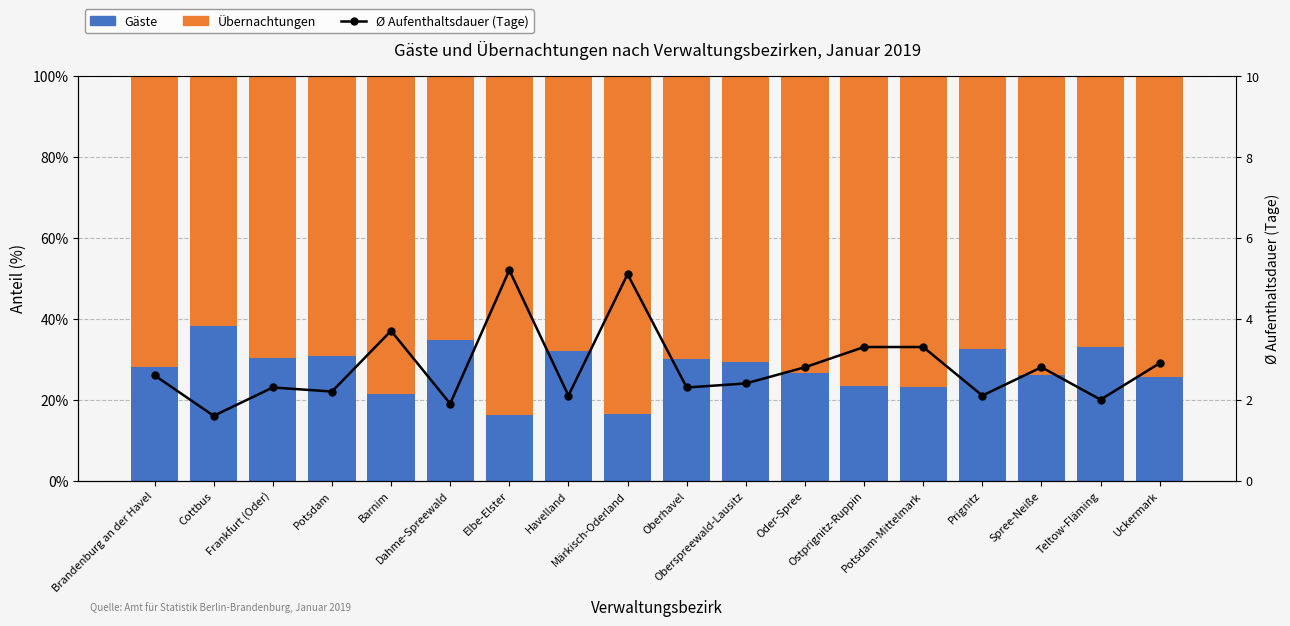

At which label does Übernachtungen first exceed 72?

Brandenburg an der Havel